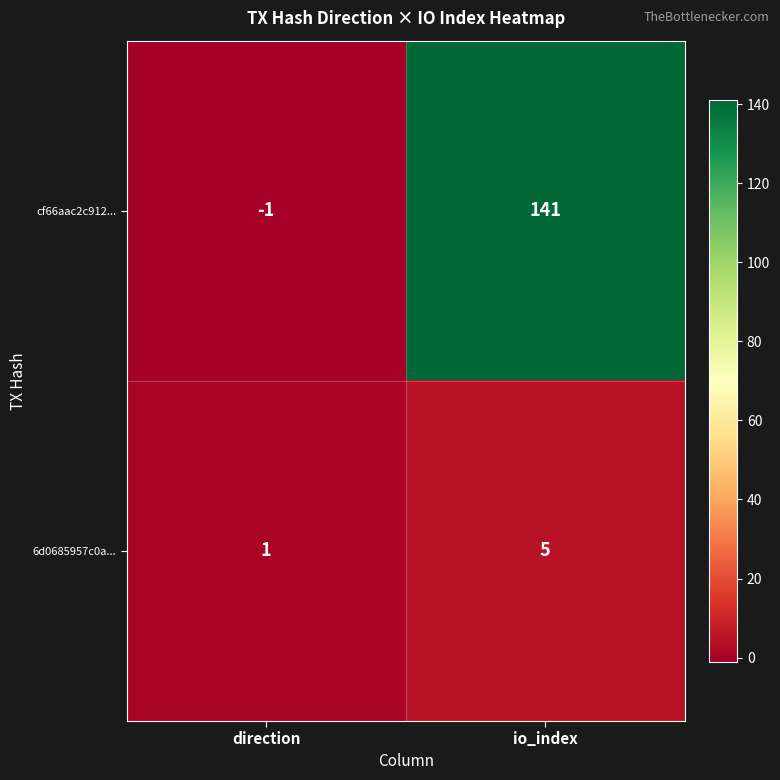

Rank the series by their average value, from lowest to highest.

6d0685957c0a..., cf66aac2c912...